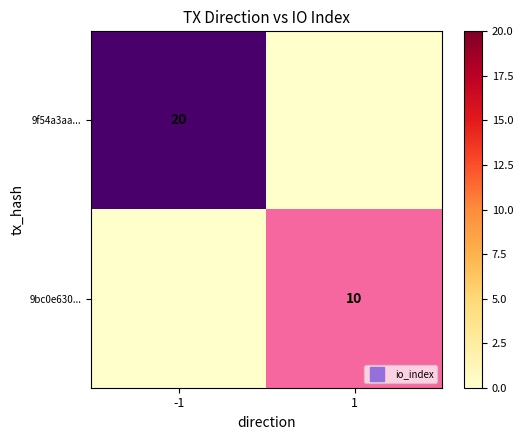

At which label is 9bc0e630... closest to 5?

-1